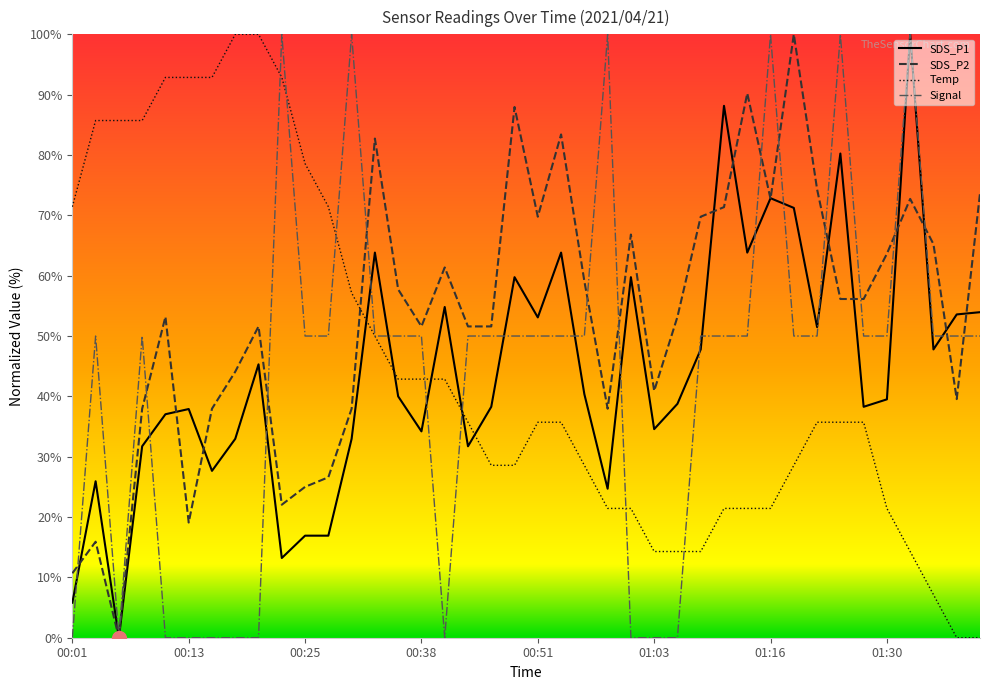

What are all the series names shown in the legend?

SDS_P1, SDS_P2, Temp, Signal